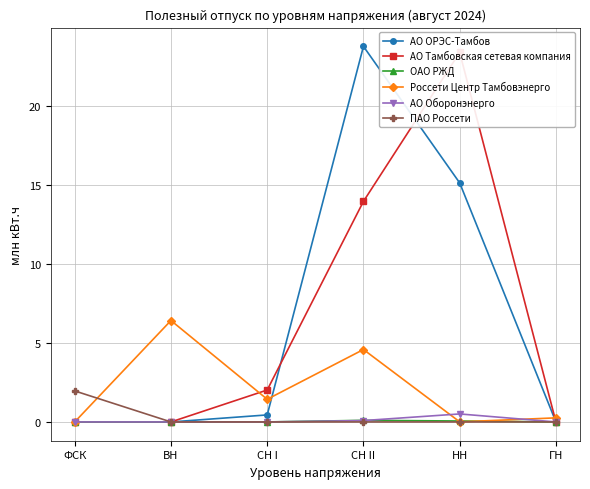

Which series has the largest total across all categories?

АО Тамбовская сетевая компания